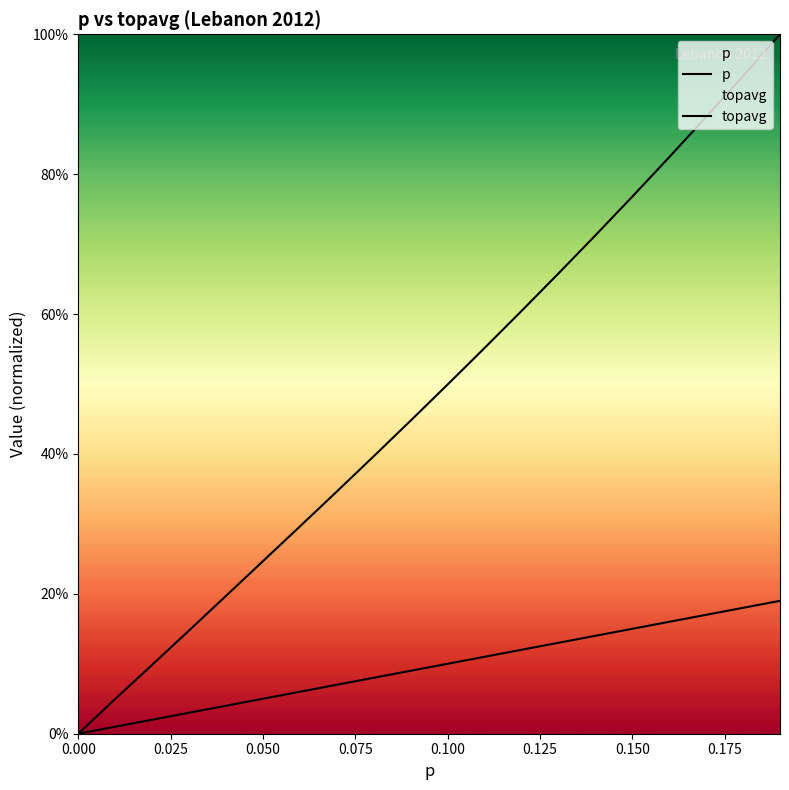

True or false: topavg and p cross at least once.

False